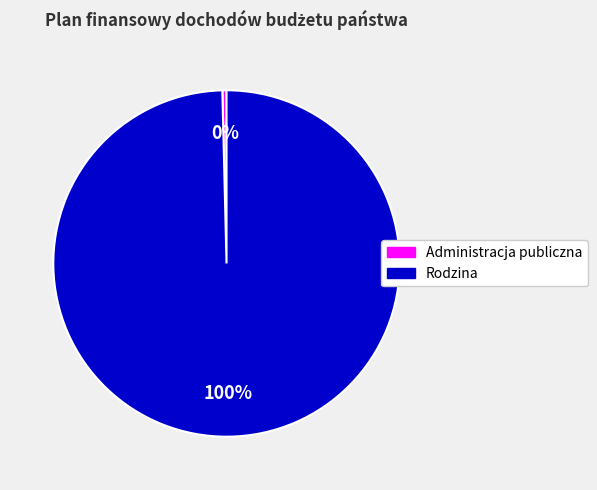

Do Administracja publiczna and Rodzina together represent more than half of the pie?

Yes